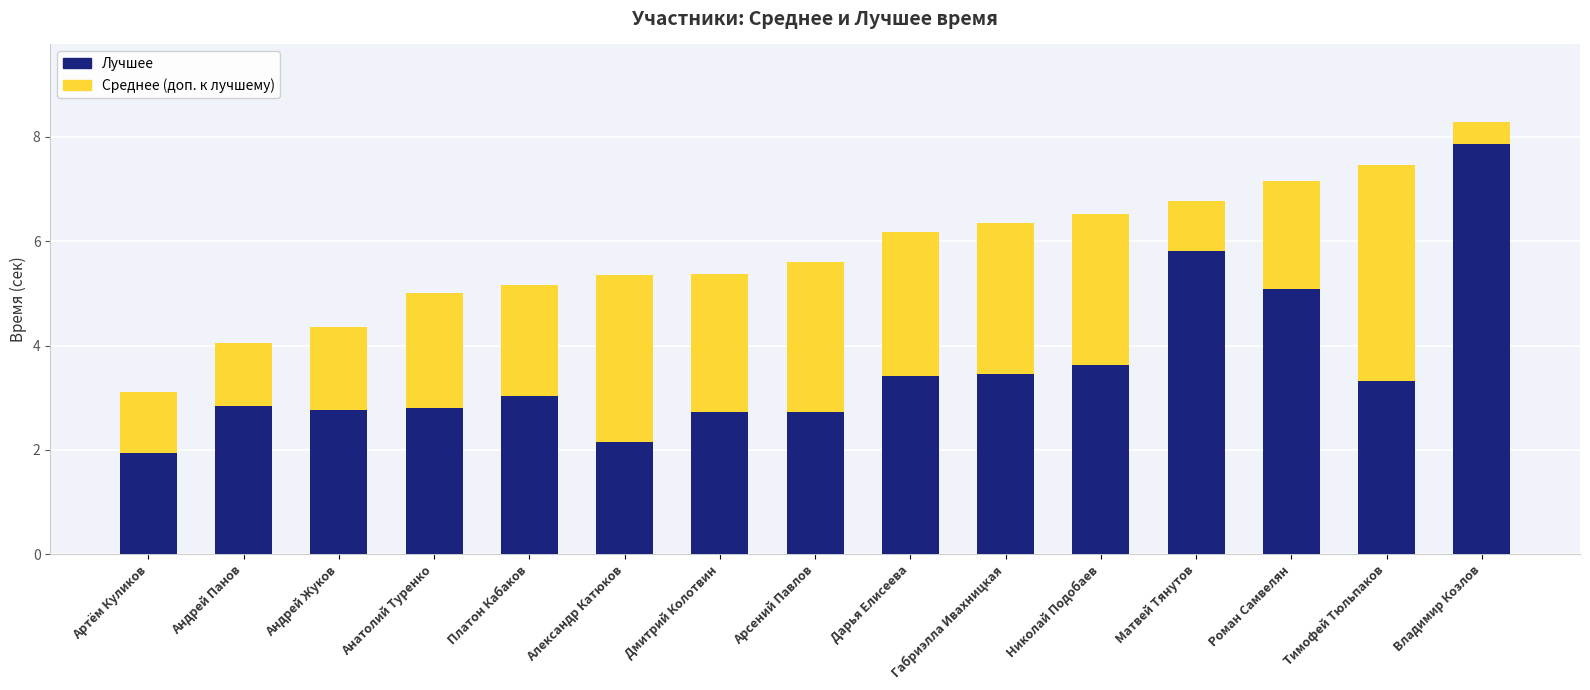

Does the chart contain stacked bars?

Yes